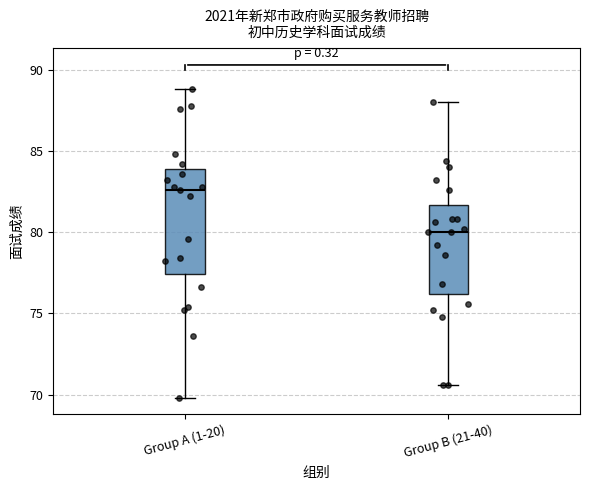

Reading left to right, read every box against the y-axis: the position of its median line, the range the box covers, and the ends of its whiskers. The values are not printed on the chart, so give them approximately, as read against the axis.

Group A (1-20): median 82.5, box 77.5 to 84.0, whiskers 70.0 to 89.0
Group B (21-40): median 80.0, box 76.0 to 81.5, whiskers 70.5 to 88.0